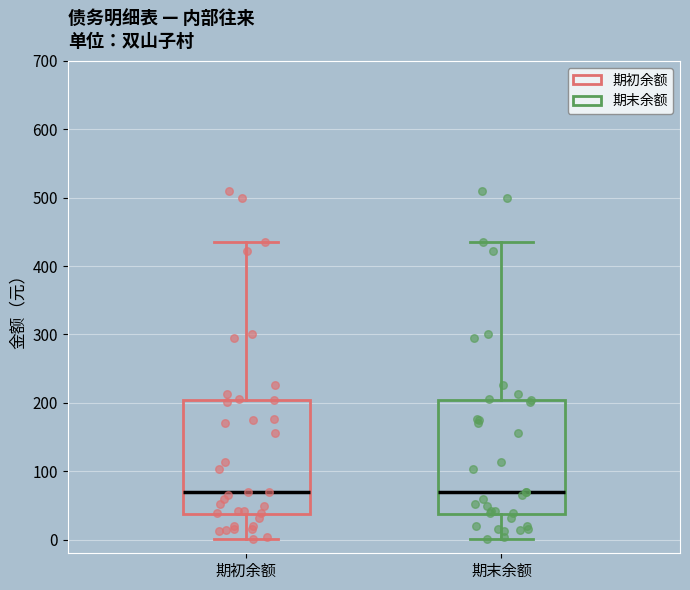

Reading left to right, read every box against the y-axis: the position of its median line, the range the box covers, and the ends of its whiskers. The values are not printed on the chart, so give them approximately, as read against the axis.

期初余额: median 70, box 40 to 200, whiskers 0 to 440
期末余额: median 70, box 40 to 200, whiskers 0 to 440